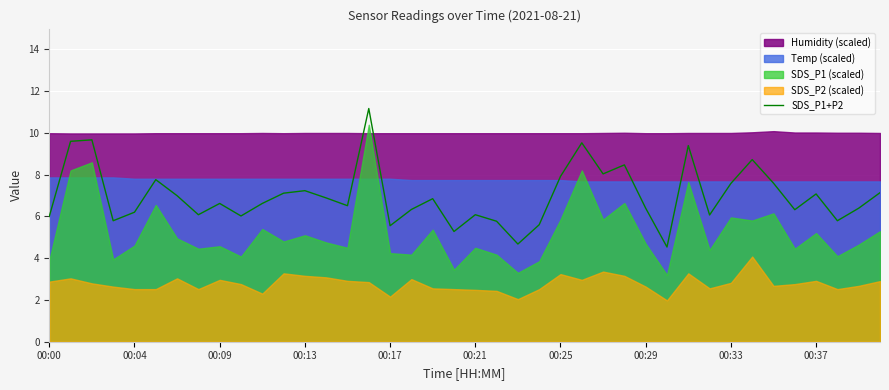

What is the maximum value for SDS_P1+P2?

11.2